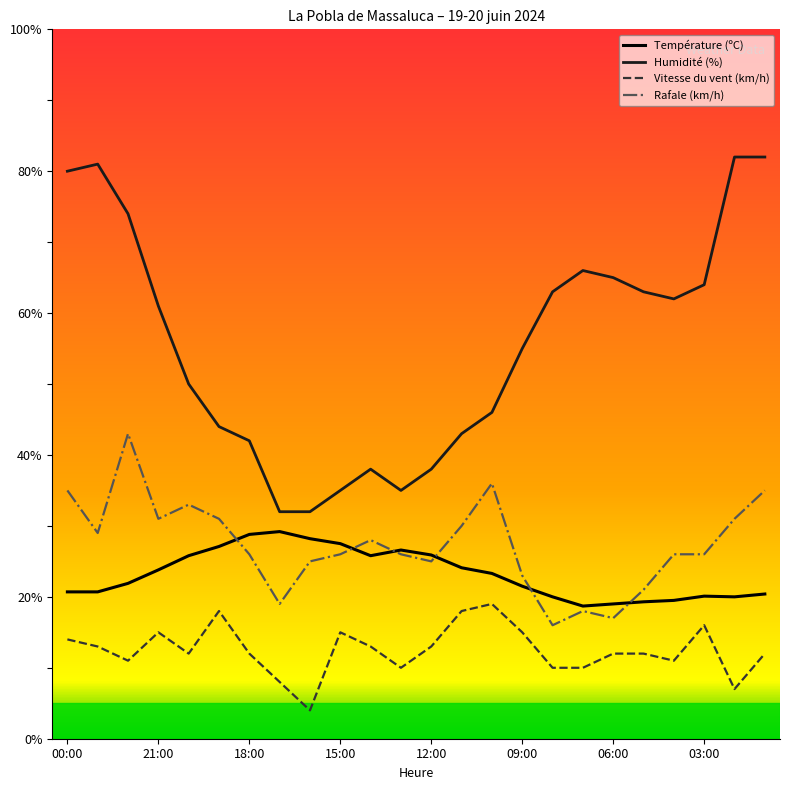

Rank the series by their maximum value, from lowest to highest.

Vitesse du vent (km/h), Température (ºC), Rafale (km/h), Humidité (%)